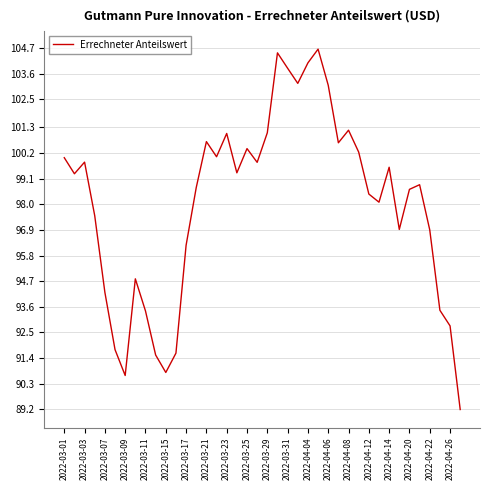

What is the greatest value displayed?

104.7